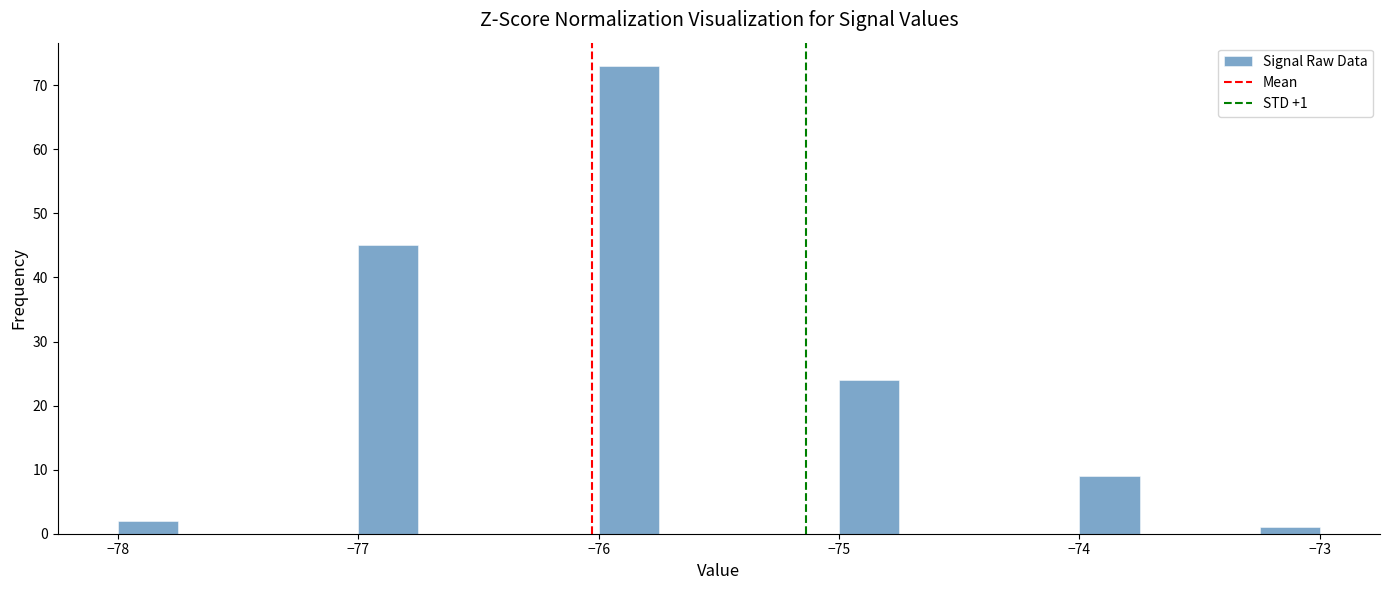

Read against the x-axis, roughly where is the centre of the tallest bar?

-75.9